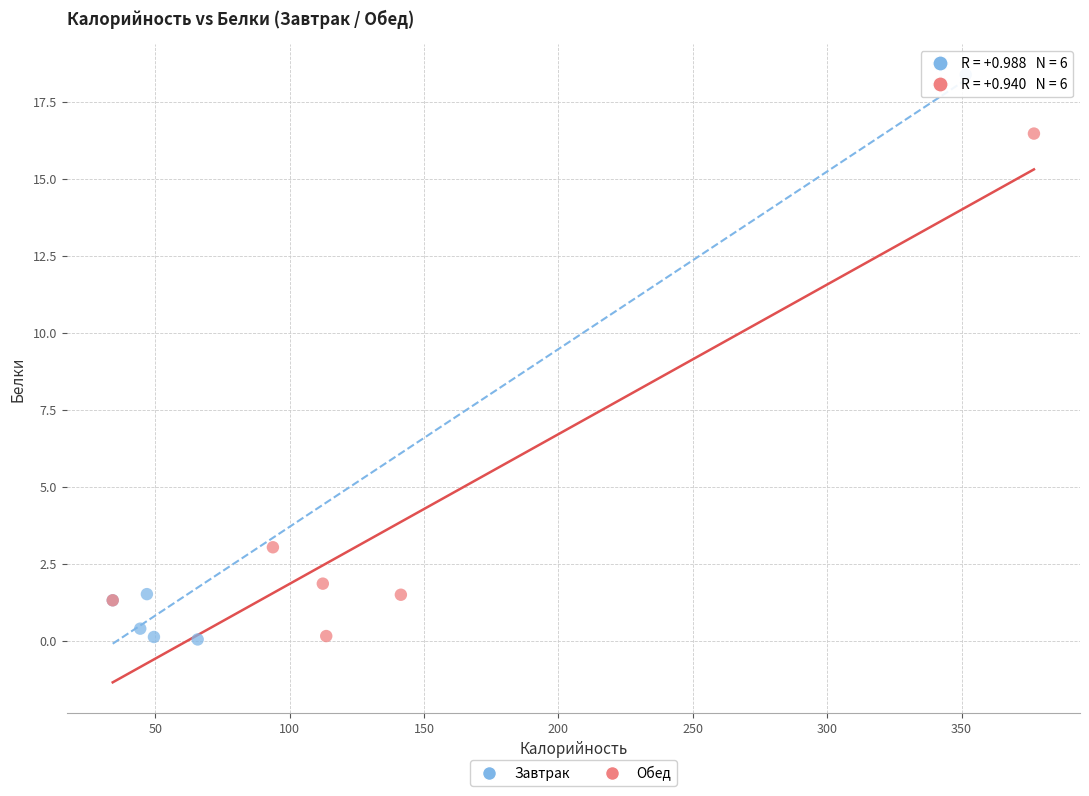

Which series reaches the maximum Y coordinate?

Завтрак